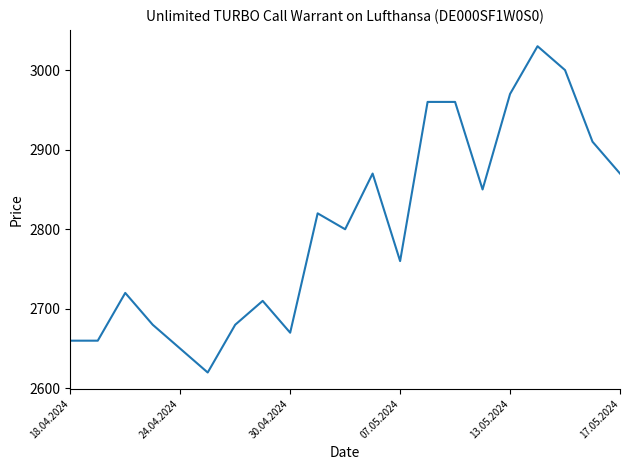

What is the difference between the second highest and second lowest values?

350